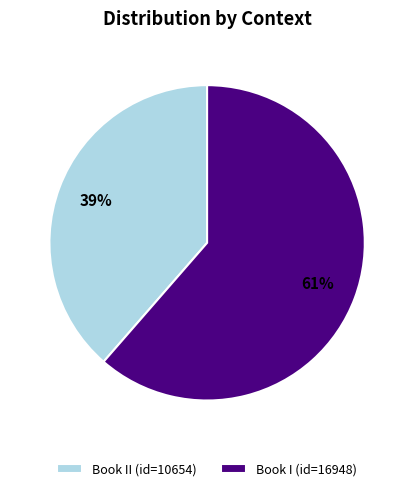

True or false: Book I (id=16948) accounts for 61% of the total.

True